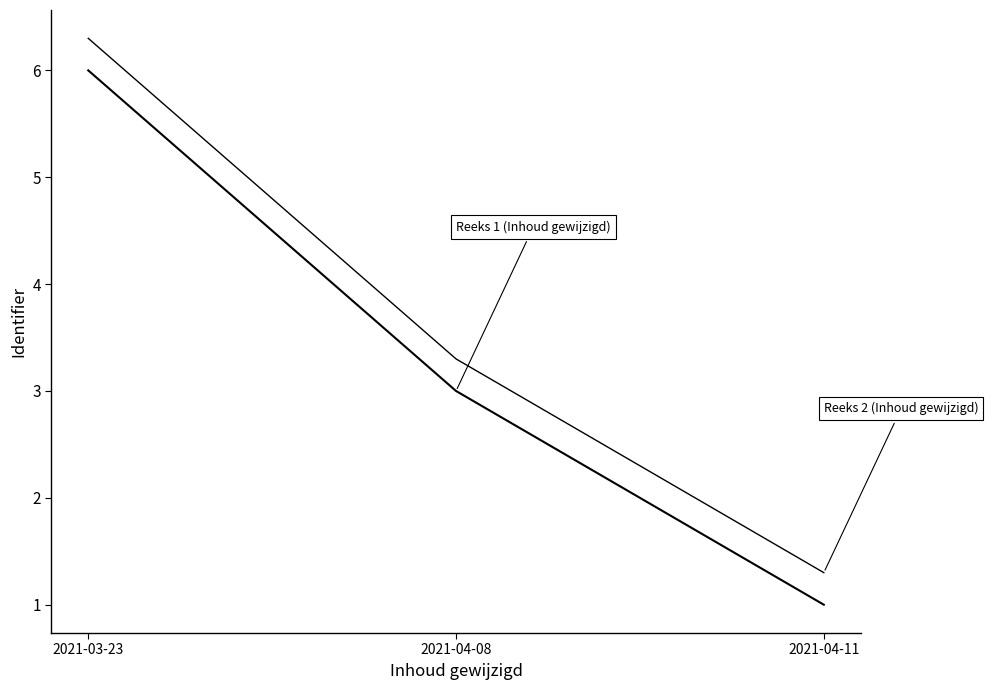

Does the chart display data point markers on the line(s)?

No